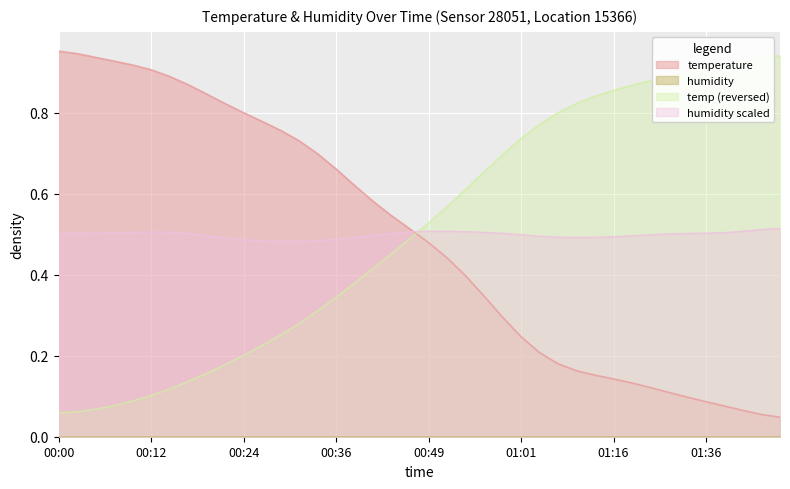

Rank the categories by value from highest to lowest.

00:00, 00:02, 00:05, 00:07, 00:10, 00:12, 00:15, 00:17, 00:19, 00:22, 00:24, 00:27, 00:29, 00:32, 00:34, 00:36, 00:39, 00:41, 00:44, 00:46, 00:49, 00:51, 00:53, 00:56, 00:58, 01:01, 01:03, 01:08, 01:11, 01:13, 01:16, 01:26, 01:29, 01:31, 01:34, 01:36, 01:39, 01:41, 01:43, 01:46